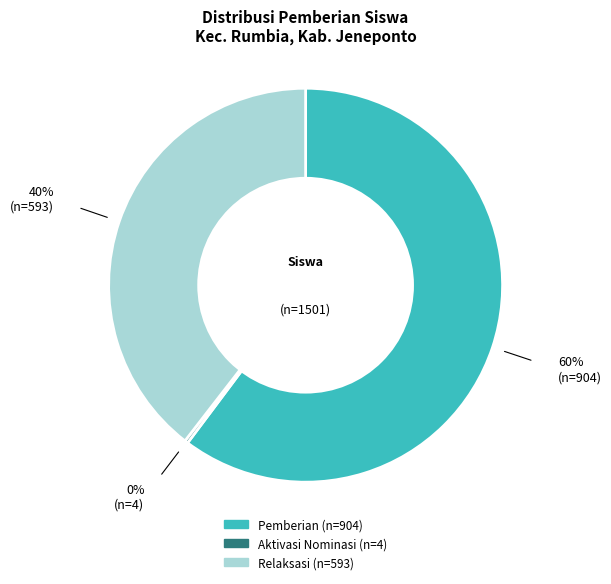

Does any single category account for the majority?

Yes